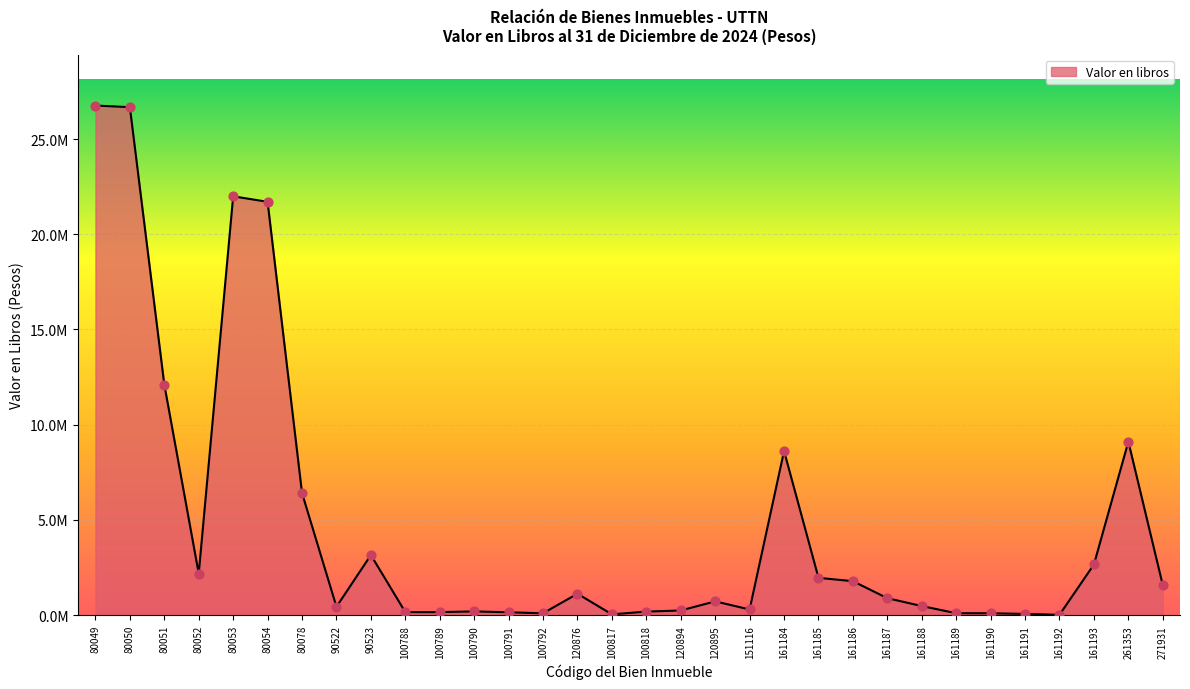

Between 161188 and 161184, which is larger?

161184